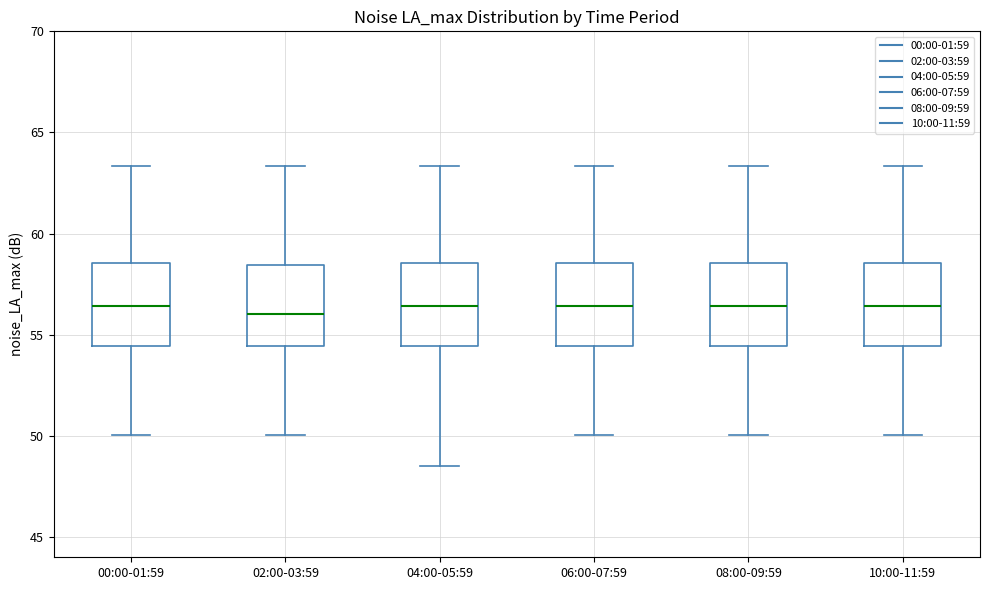

Where does the lower whisker of the box for 02:00-03:59 end on the y-axis? The values are not printed on the chart, so give them approximately, as read against the axis.

50.0